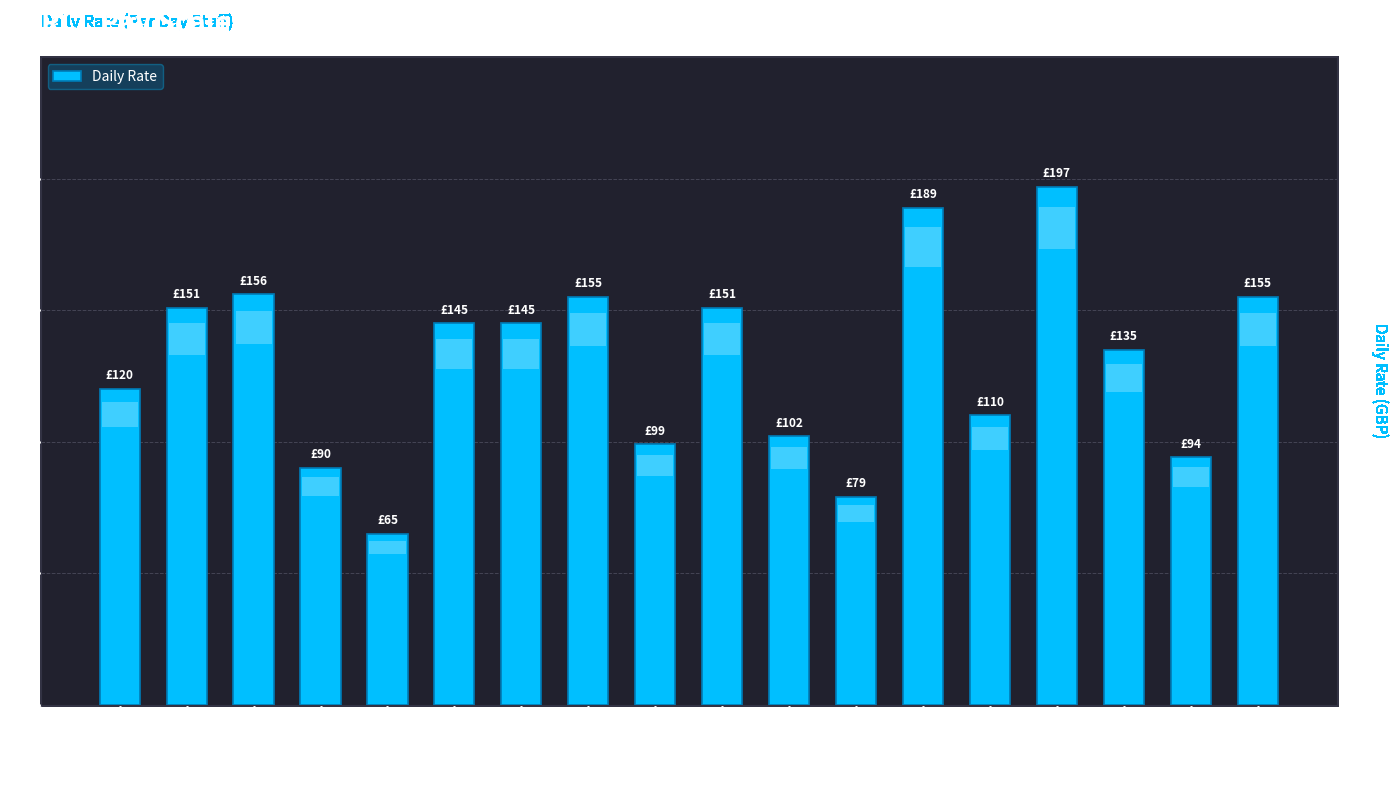

What is the difference between the second highest and minimum values?

124